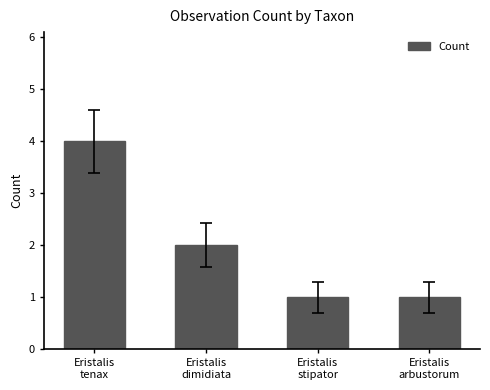

At which label does the data first exceed 2?

Eristalis
tenax